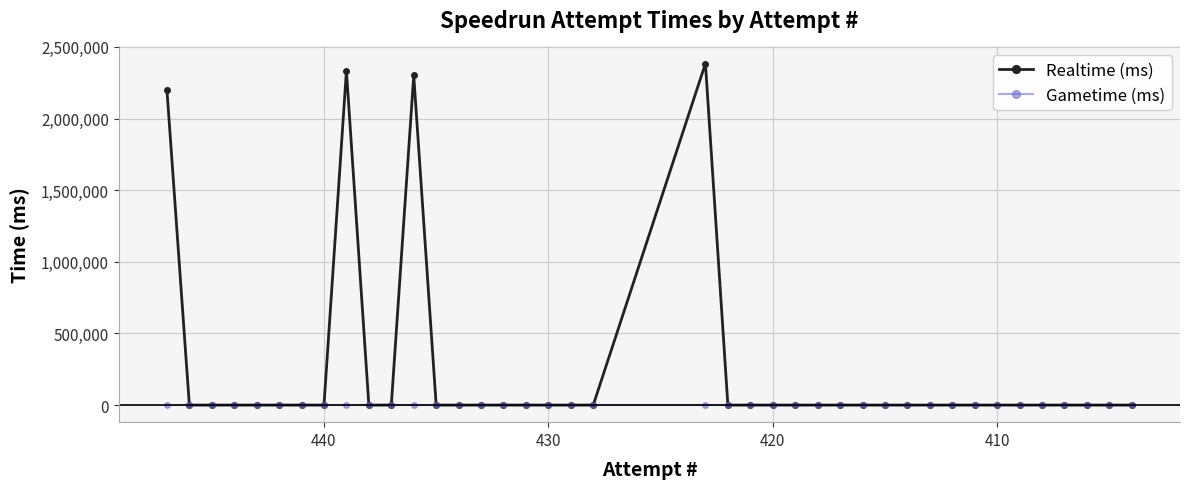

True or false: Gametime (ms) and Realtime (ms) cross at least once.

False